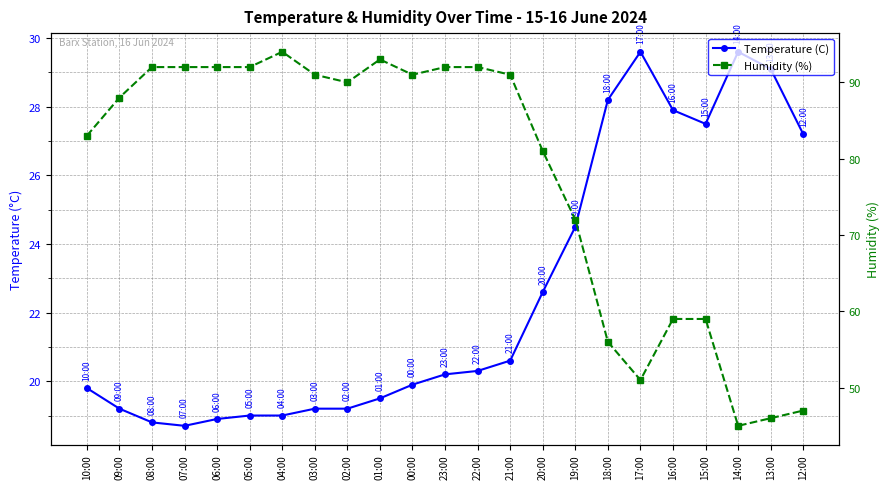

Where is the first local minimum for Temperature (C)?

07:00